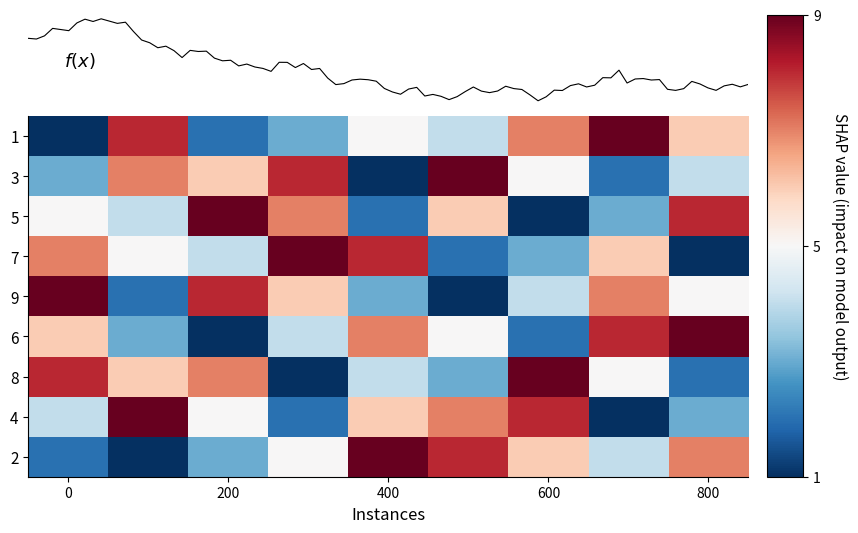

What is the highest value of the 6 series?

4